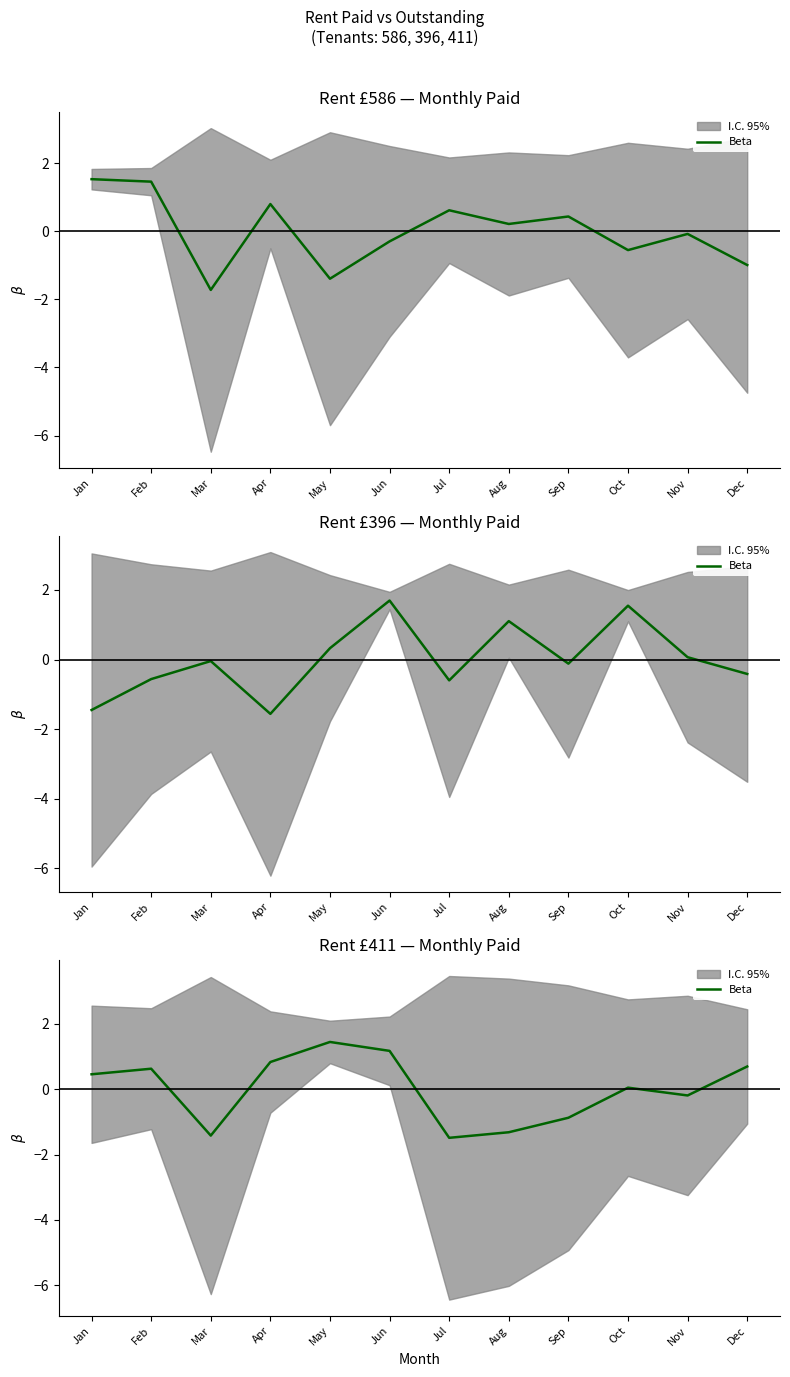

What is the difference between the second highest and minimum values?

2.7